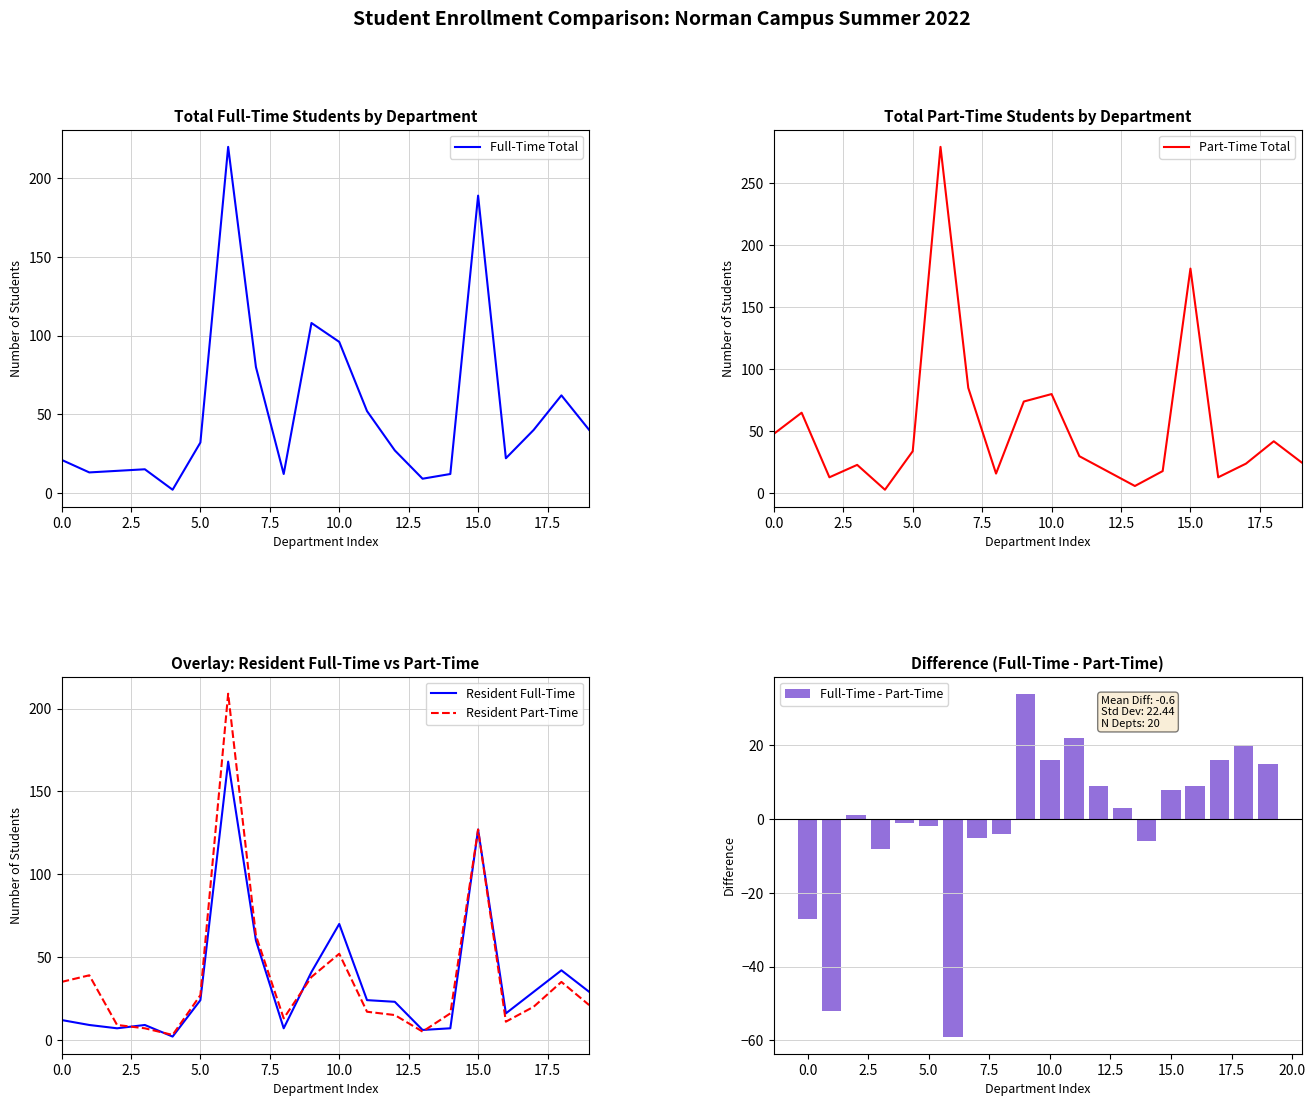

What is the value of the Part-Time Total bar at the 8th from the left?

85